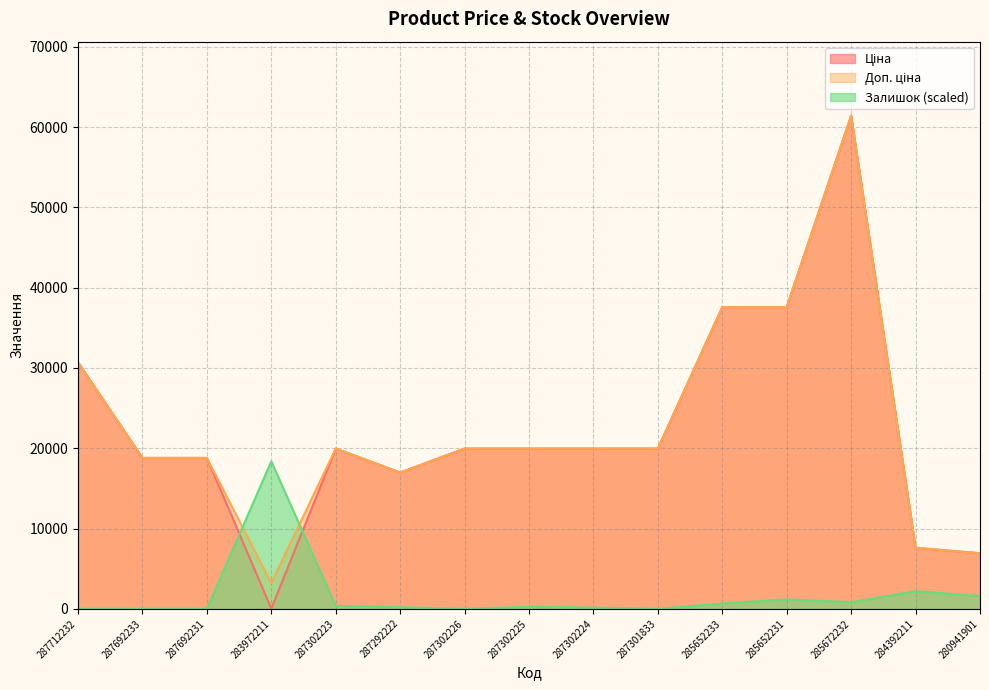

Between 287302226 and 287302224, which series saw the biggest shift?

Залишок